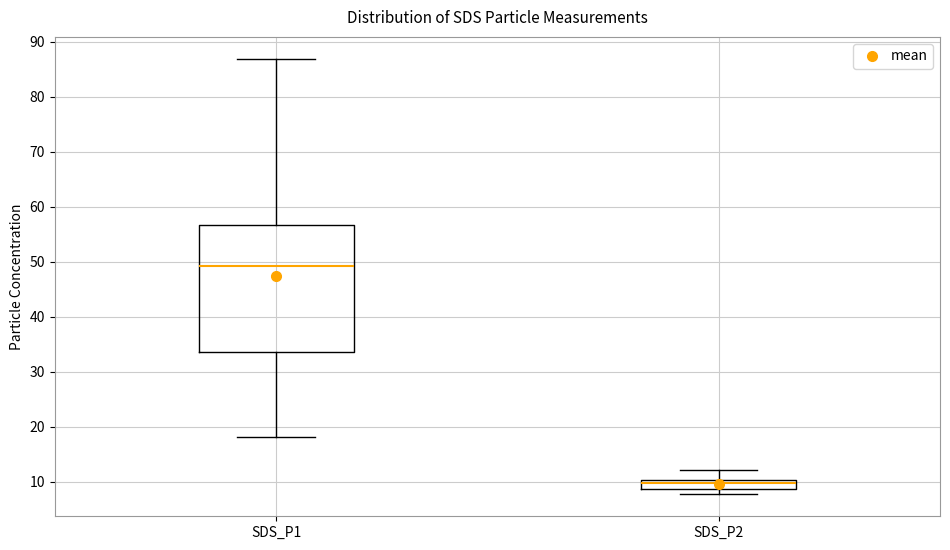

Reading left to right, read every box against the y-axis: the position of its median line, the range the box covers, and the ends of its whiskers. The values are not printed on the chart, so give them approximately, as read against the axis.

SDS_P1: median 49, box 34 to 57, whiskers 18 to 87
SDS_P2: median 10 (inside the box), box 9 to 10, whiskers 8 to 12